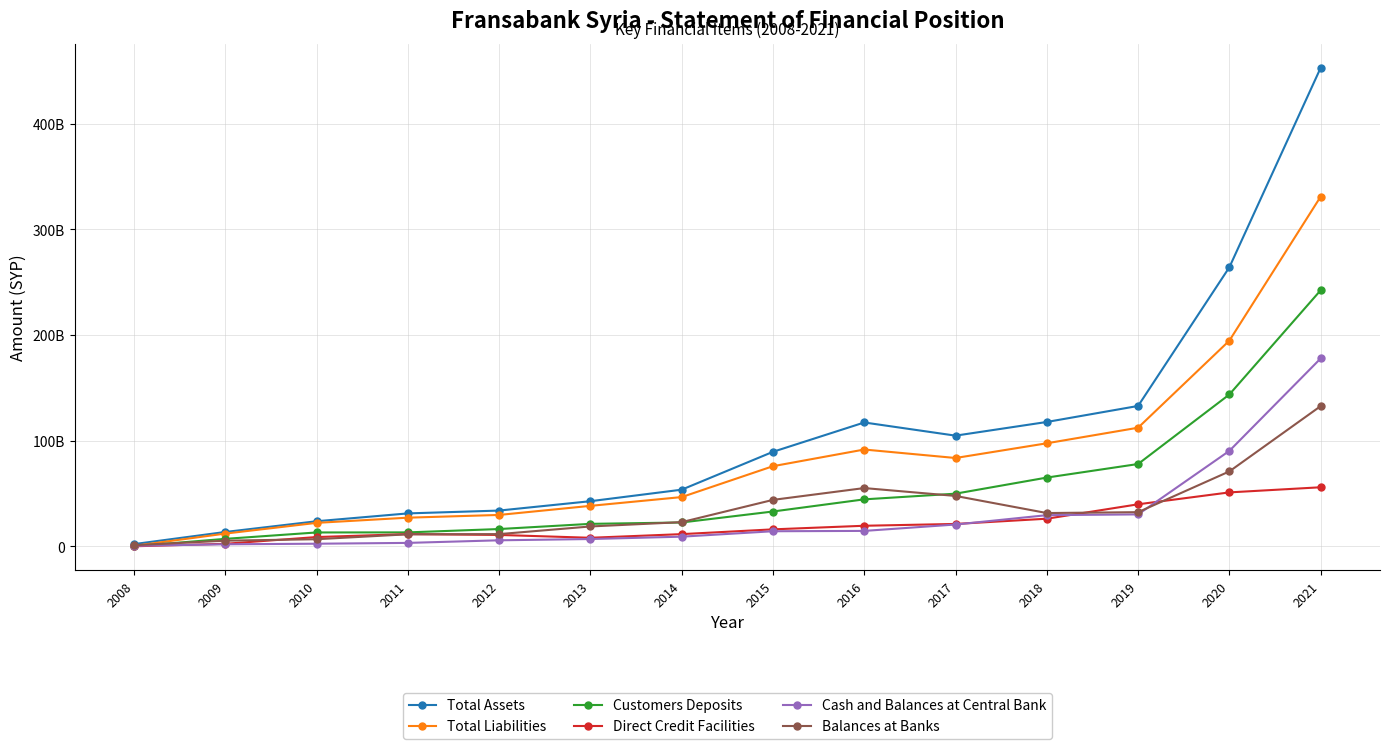

Rank the series by their maximum value, from highest to lowest.

Total Assets, Total Liabilities, Customers Deposits, Cash and Balances at Central Bank, Balances at Banks, Direct Credit Facilities